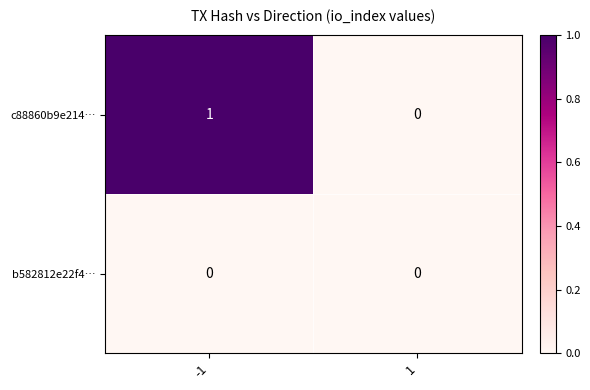

Reading right to left, extract all data points from this chart.

c88860b9e214…: 0	1
b582812e22f4…: 0	0